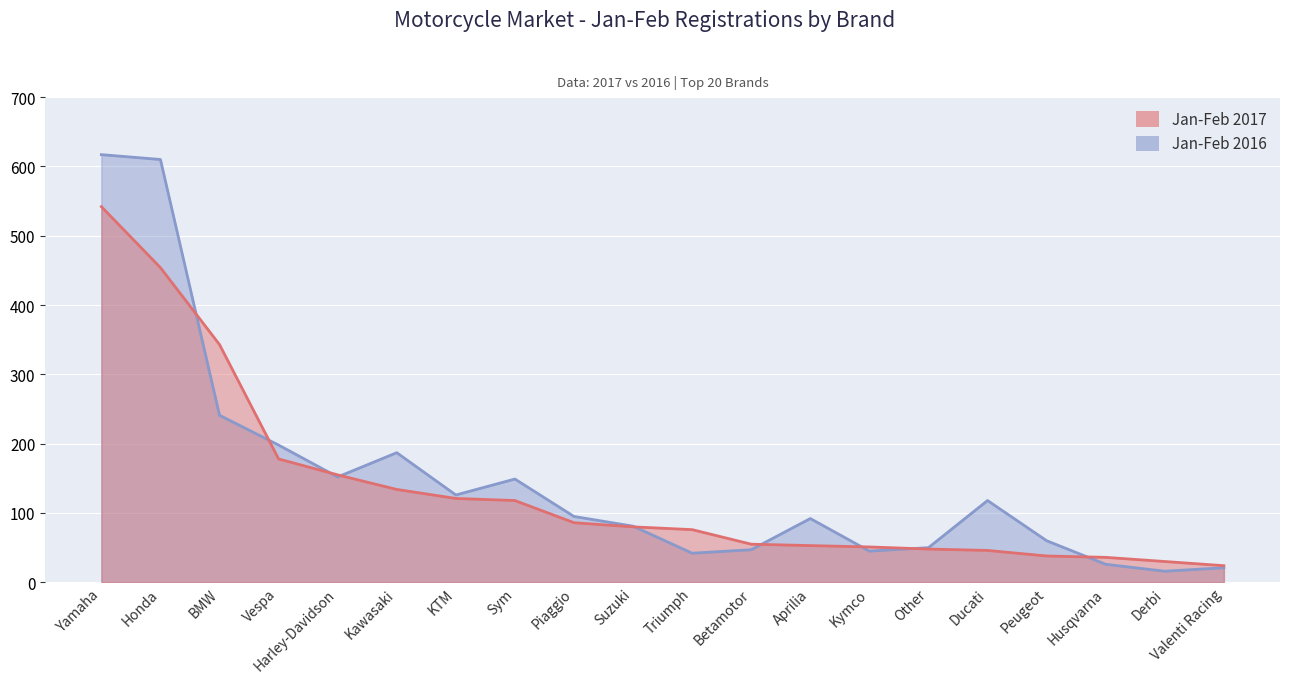

Where is the first local maximum for Jan-Feb 2016?

Kawasaki